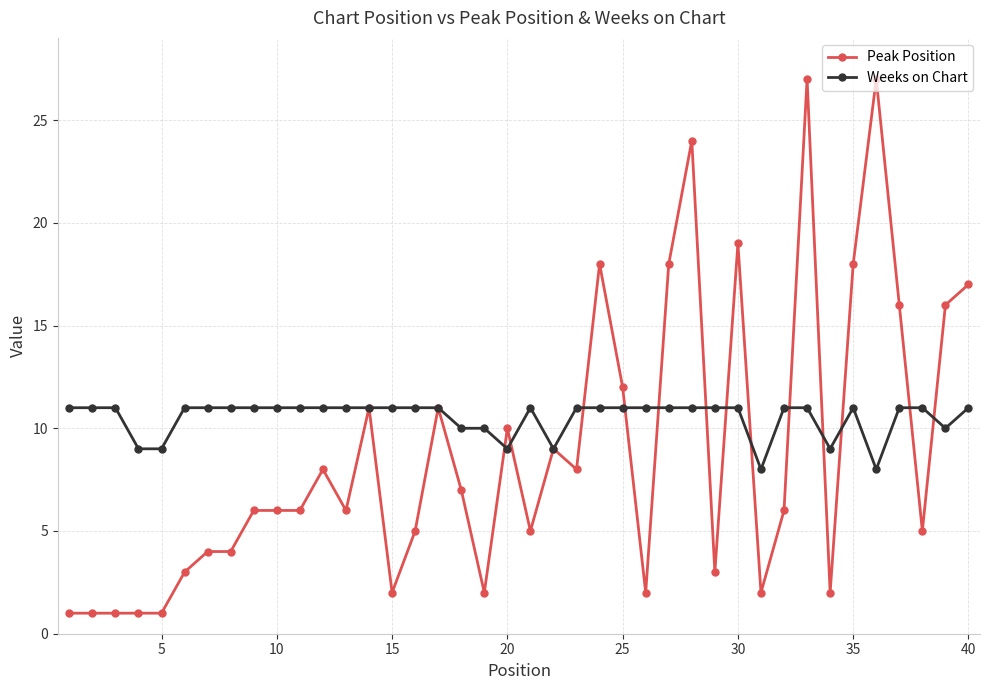

Count the number of categories in the chart.

40